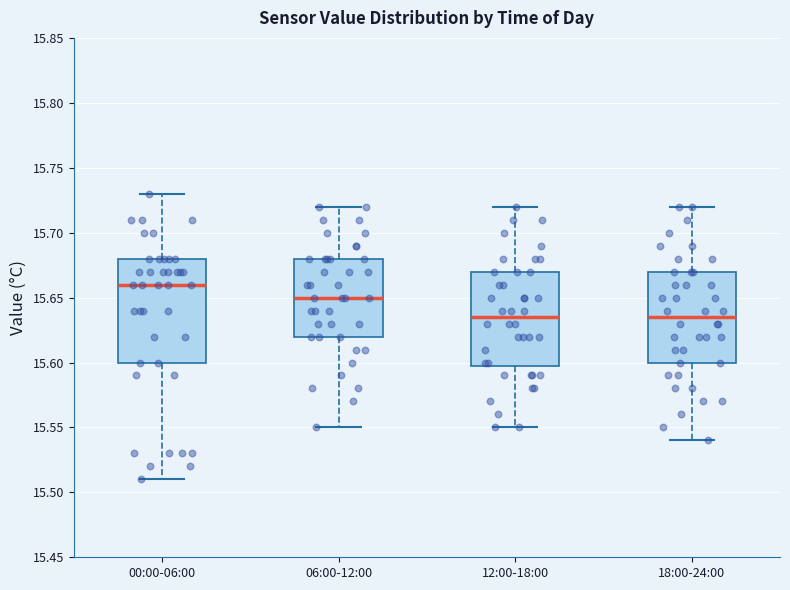

Comparing the boxes themselves (not the whiskers), which one is the tallest?

00:00-06:00